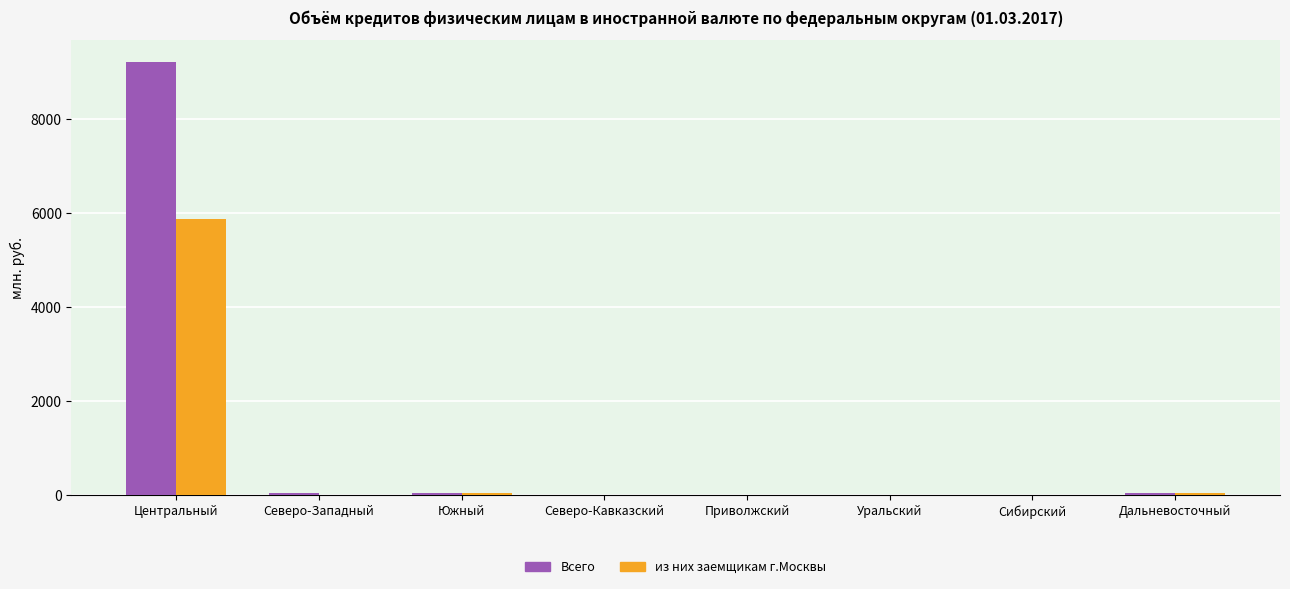

What is the sum of all из них заемщикам г.Москвы values?

5959